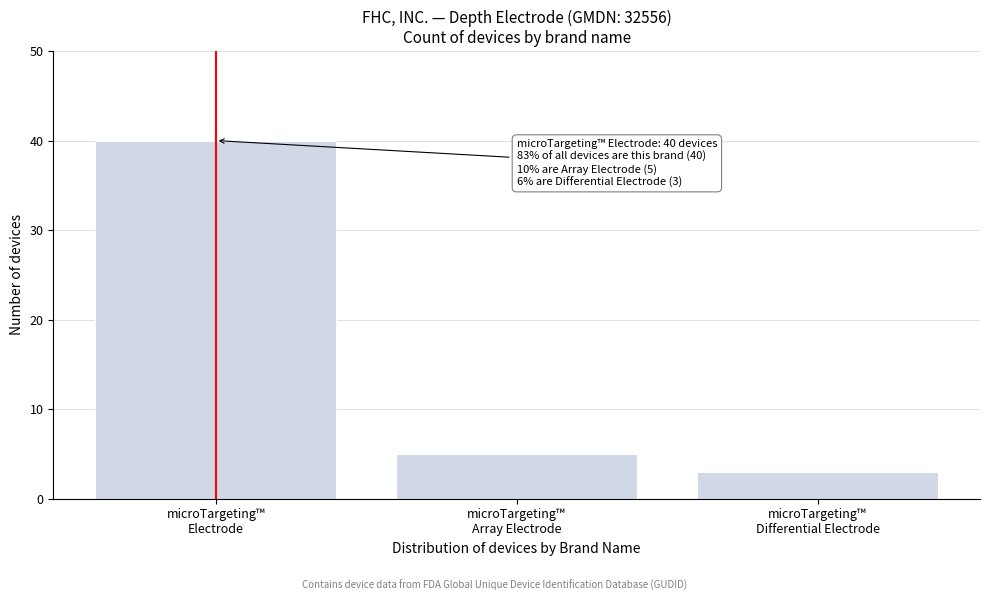

Reading left to right, what are all the values shown in this chart?

40	5	3